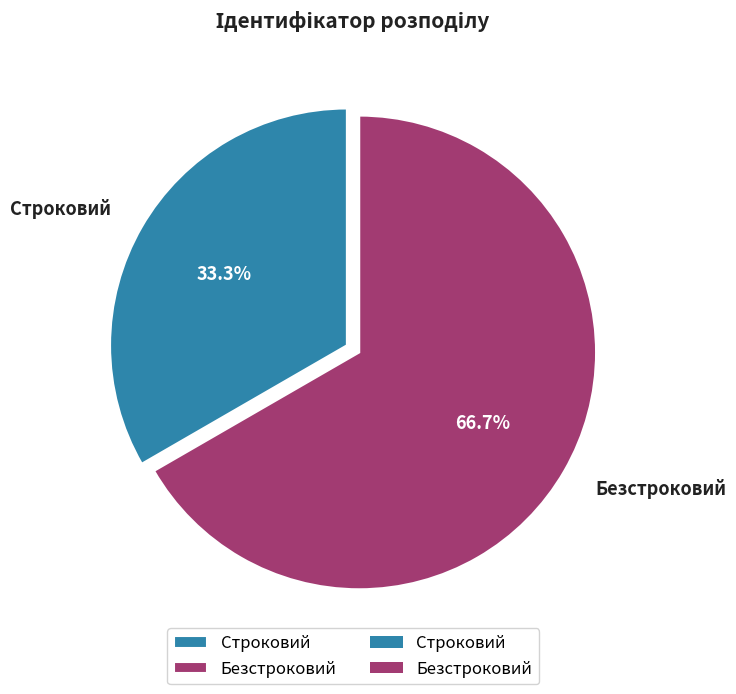

Rank the categories by value from lowest to highest.

Строковий, Безстроковий